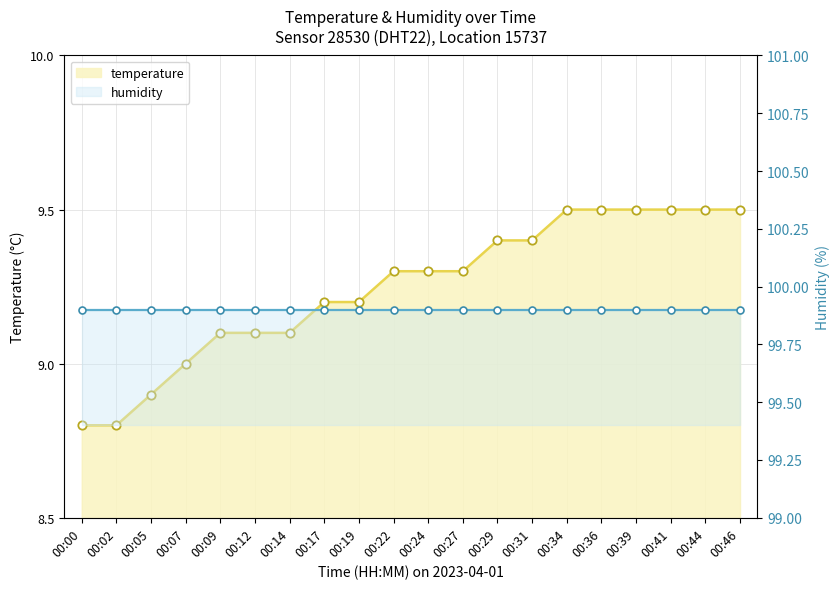

What is the greatest value displayed?

99.9